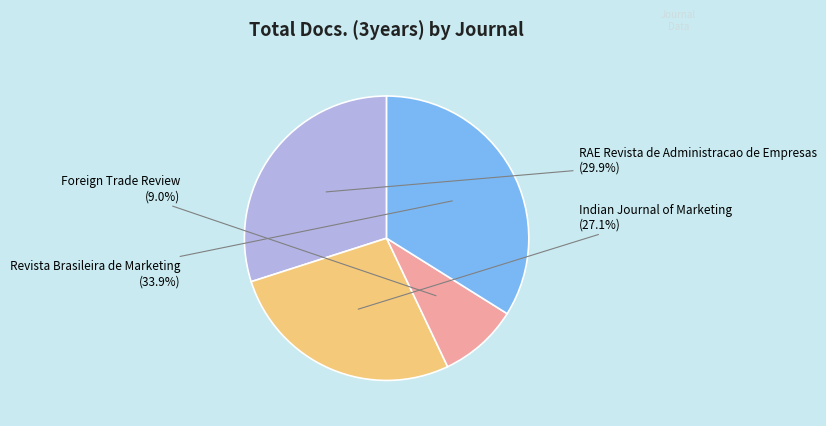

Is there any slice that represents more than half of the pie?

No